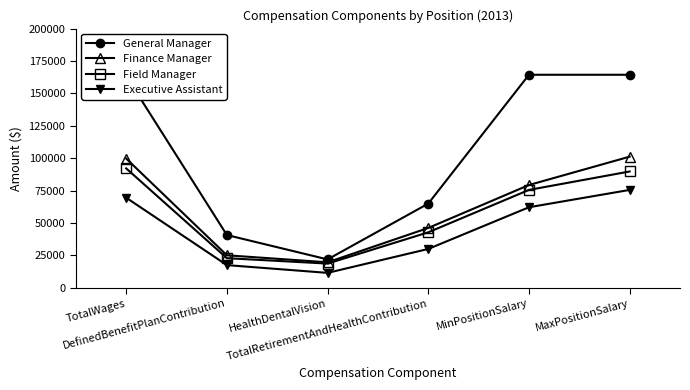

What is the smallest value displayed?

11442